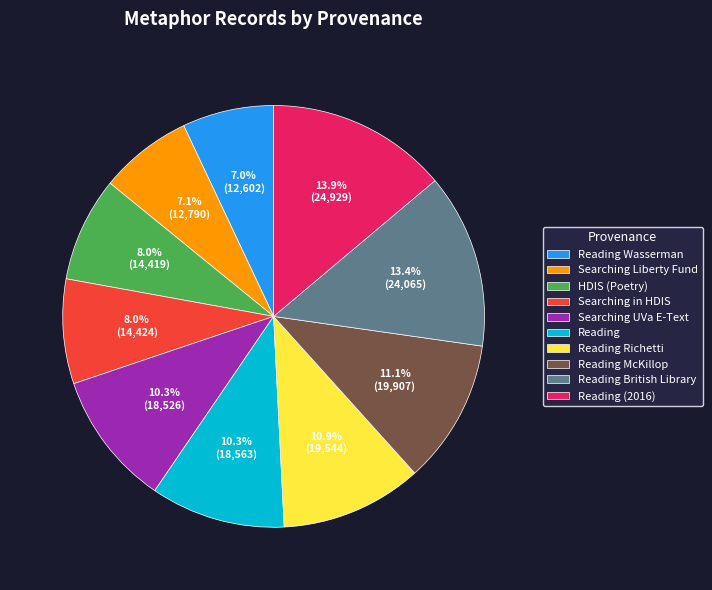

What is the ratio of the value at Reading Richetti to the value at Searching UVa E-Text?

1.1